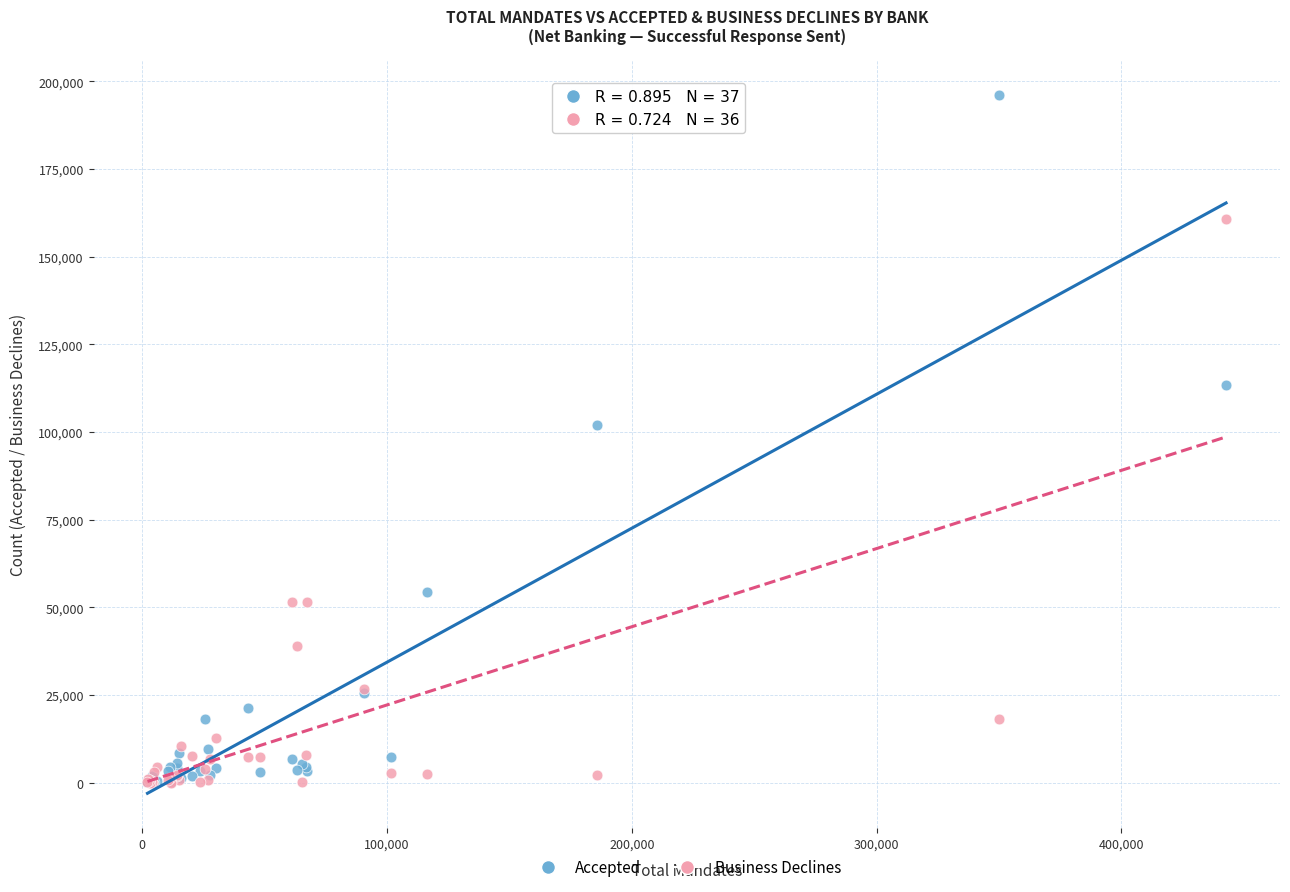

What are all the series names shown in the legend?

Accepted, Business Declines